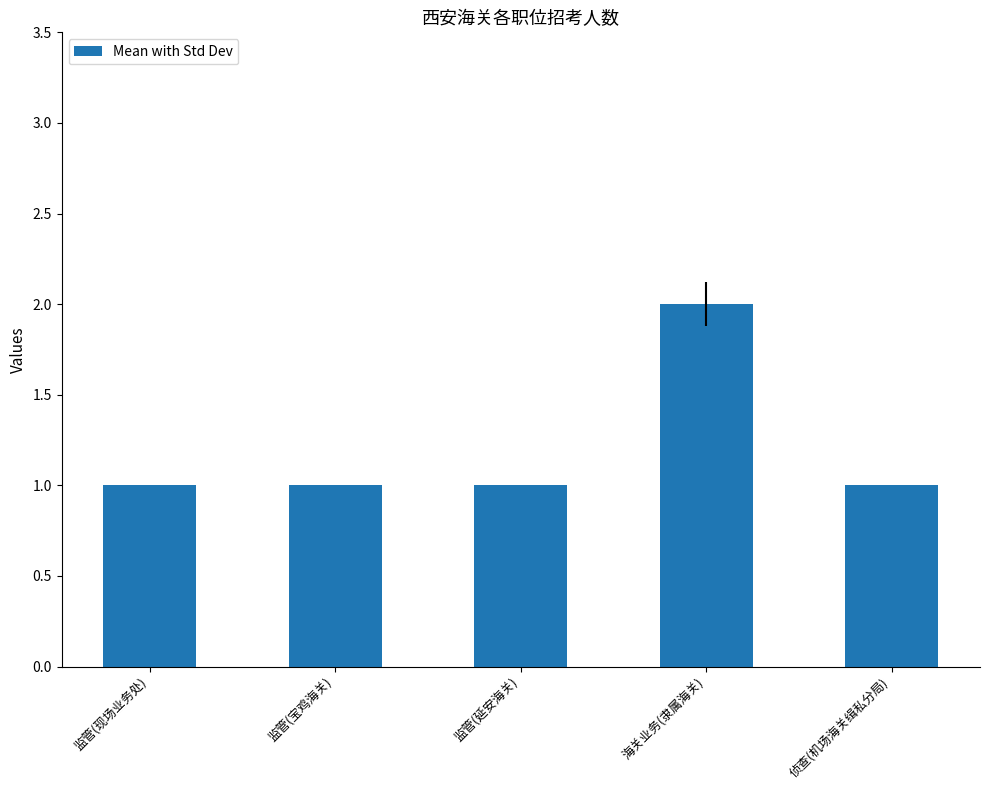

What is the ratio of the value at 监管(延安海关) to the value at 监管(宝鸡海关)?

1.0